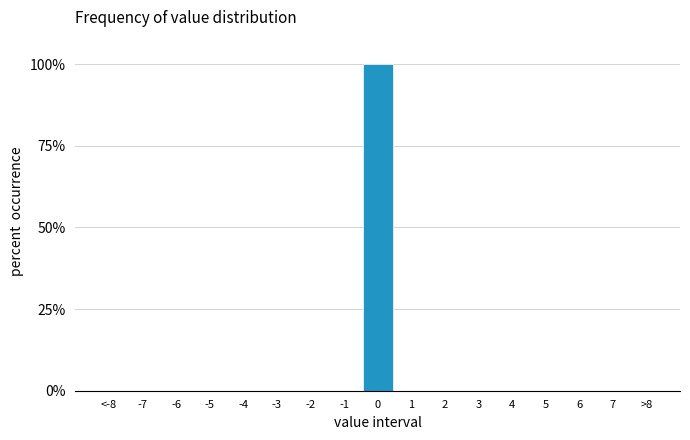

Reading right to left, what are all the values shown in this chart?

>8=0	7=0	6=0	5=0	4=0	3=0	2=0	1=0	0=100	-1=0	-2=0	-3=0	-4=0	-5=0	-6=0	-7=0	<-8=0